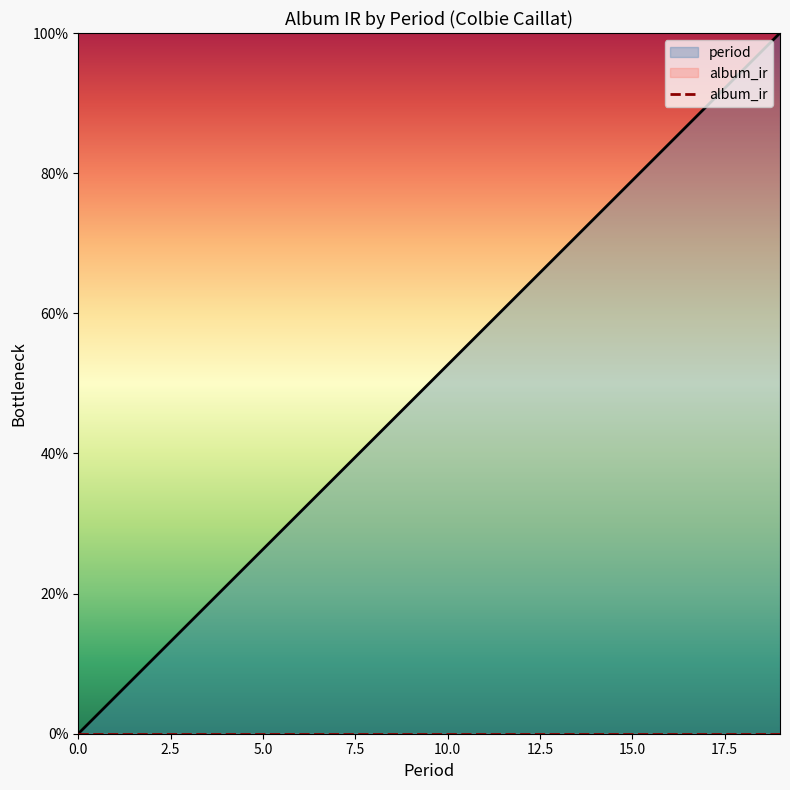

Between 4 and 0, which is larger?

4